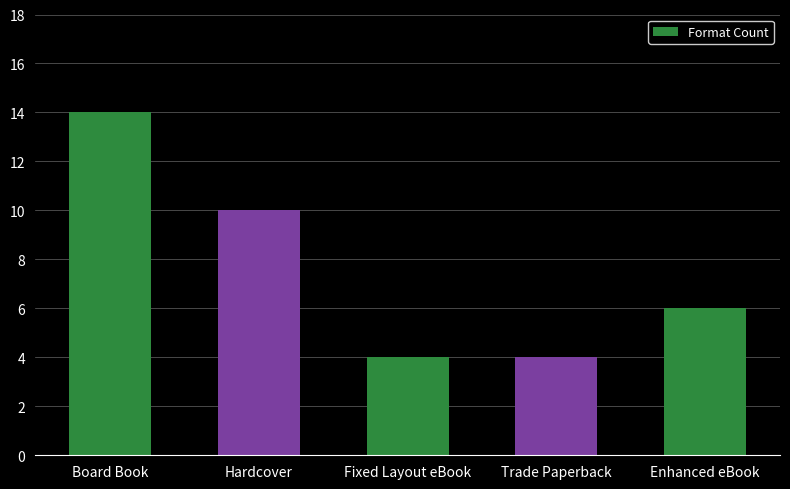

What is the smallest value displayed?

4